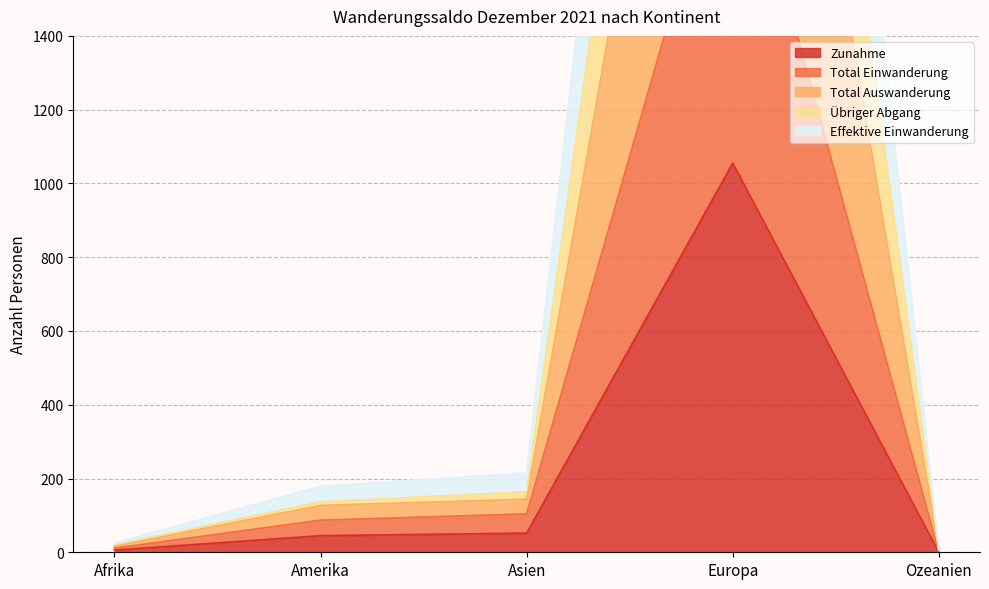

Does the chart have visible grid lines?

Yes